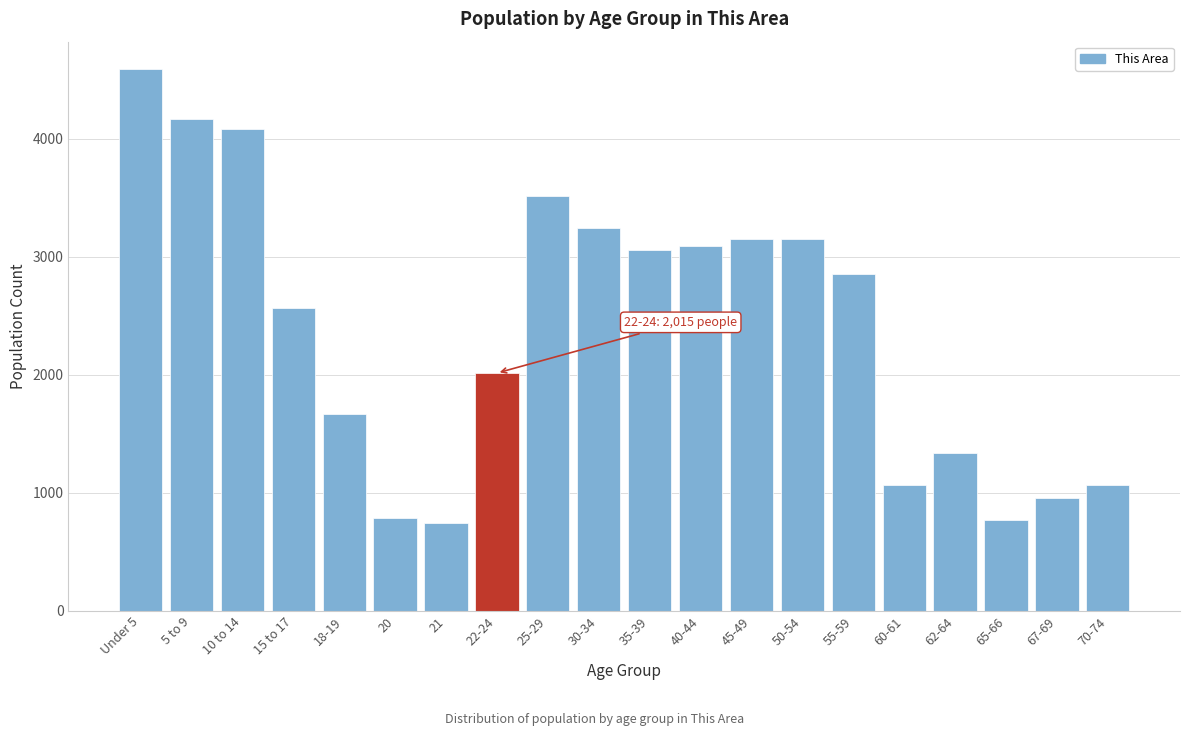

What is the label of the 19th bar from the right?

5 to 9